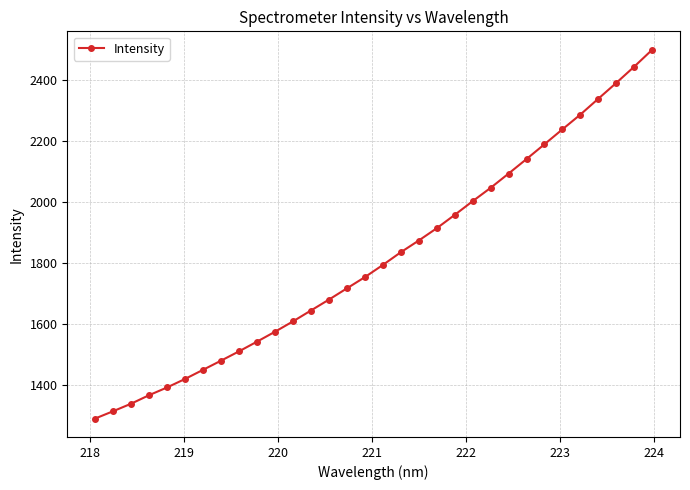

What is the difference between the maximum and minimum values?

1212.6